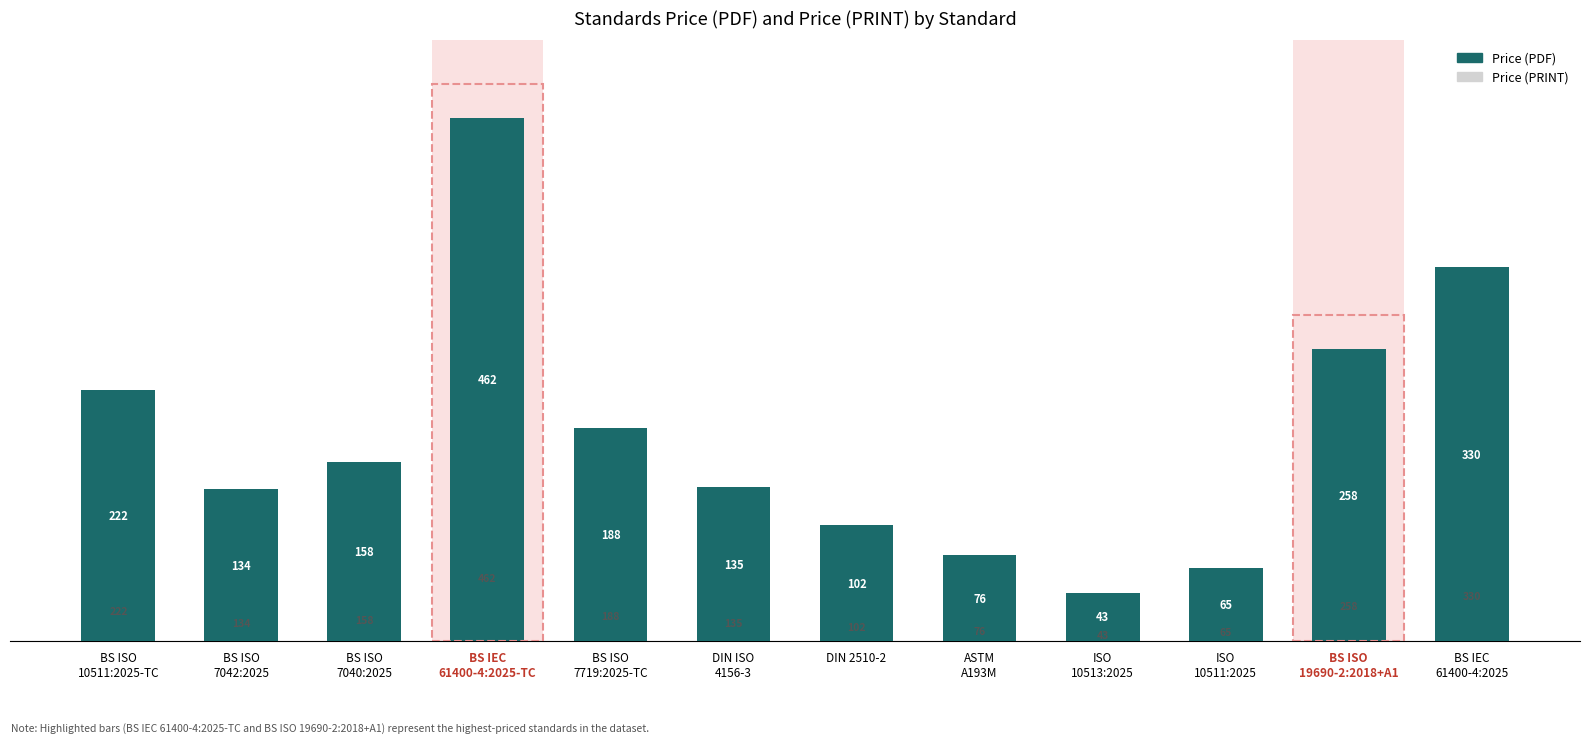

How many data points does each series have?

12